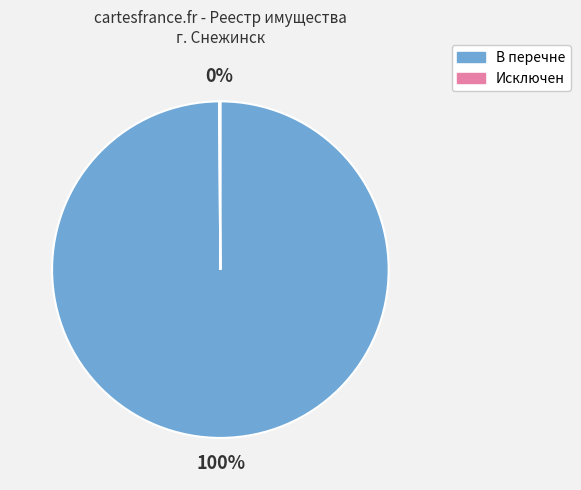

To the nearest percent, what is the difference between the largest and smallest slice percentages?

100%